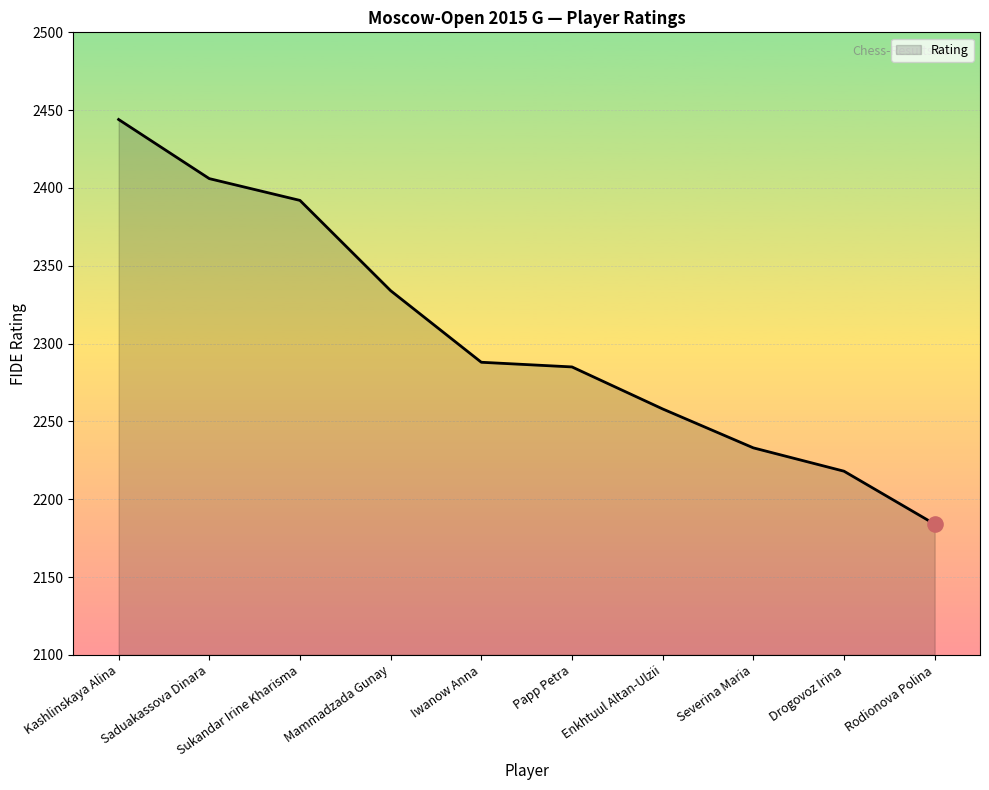

What is the change in value from Papp Petra to Drogovoz Irina?

-67